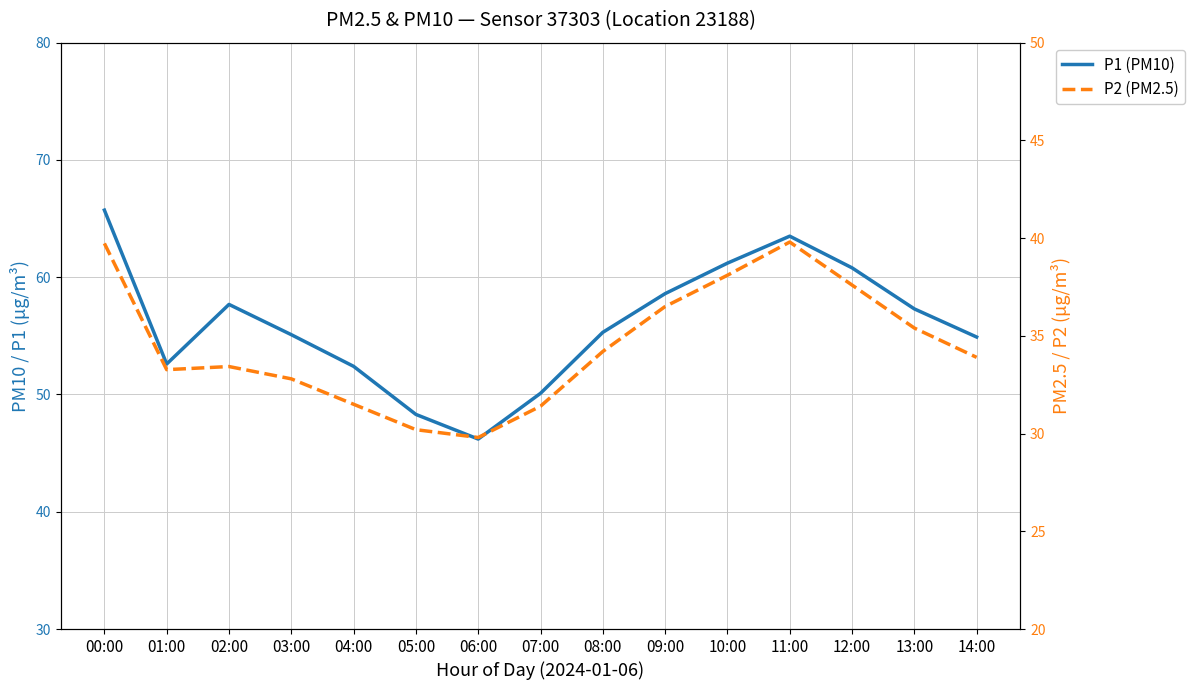

How many series are shown in this chart?

2